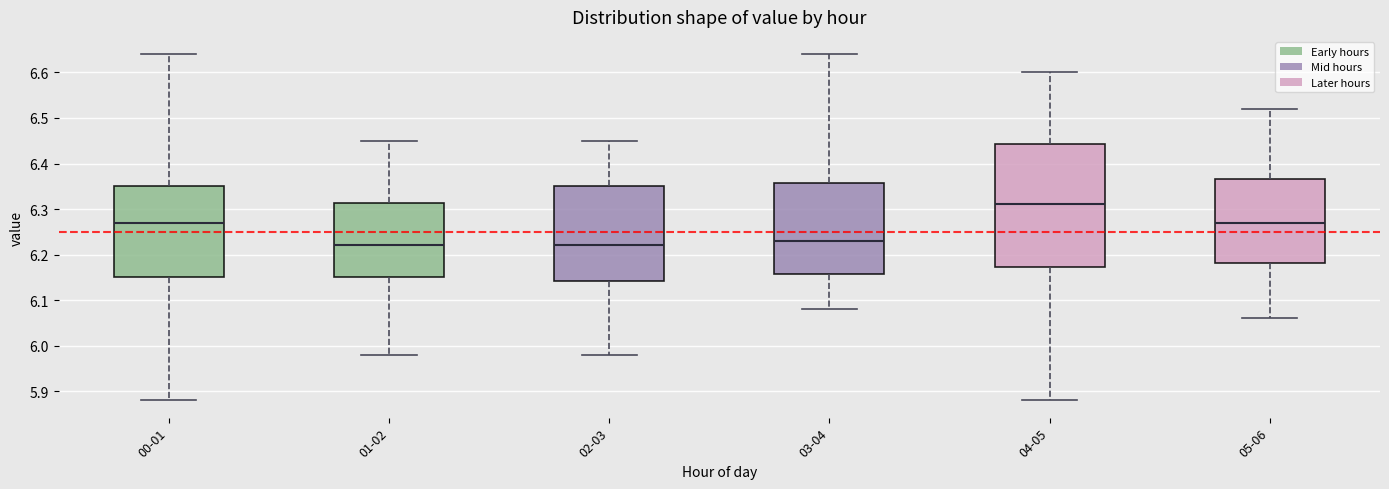

Where does the lower whisker of the box for 01-02 end on the y-axis? The values are not printed on the chart, so give them approximately, as read against the axis.

5.98